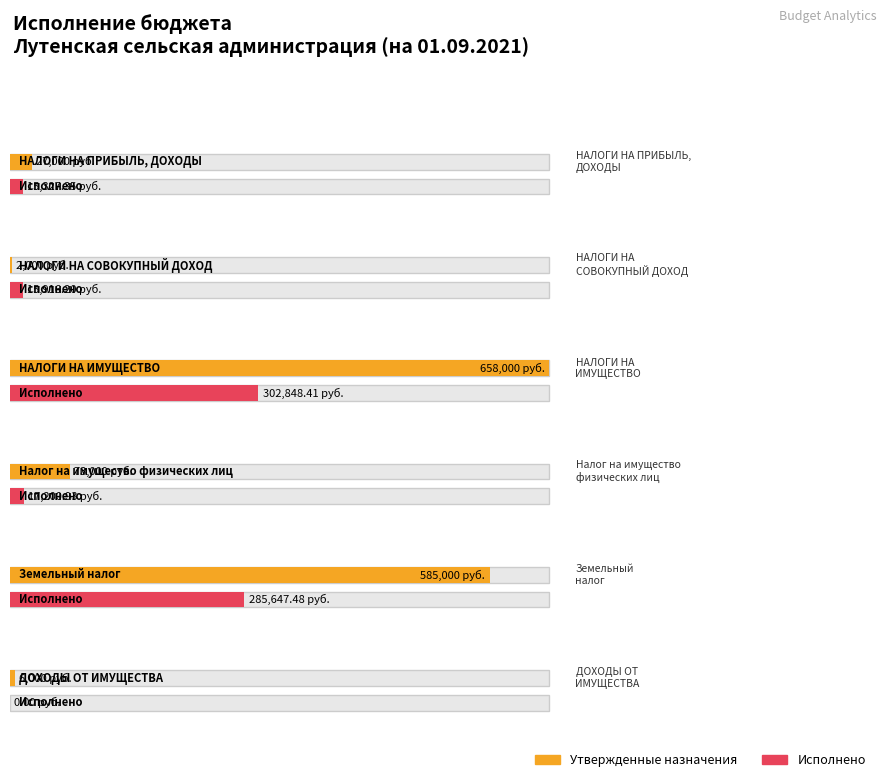

How many bars are there in each group?

2